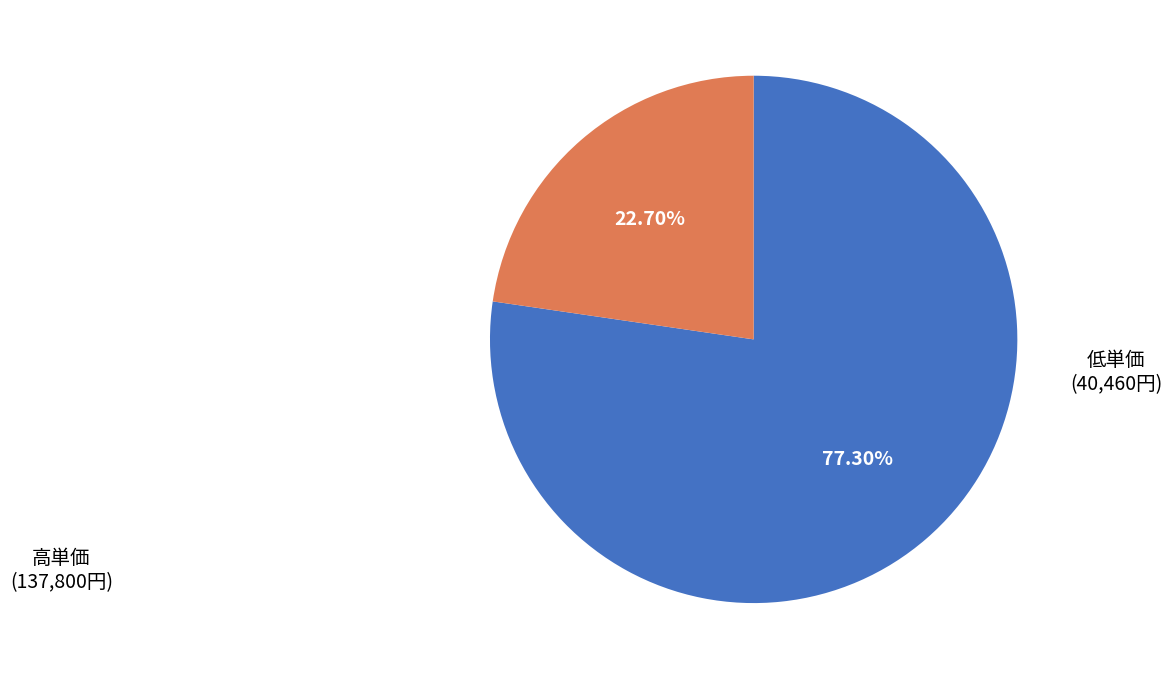

What is the majority slice?

高単価